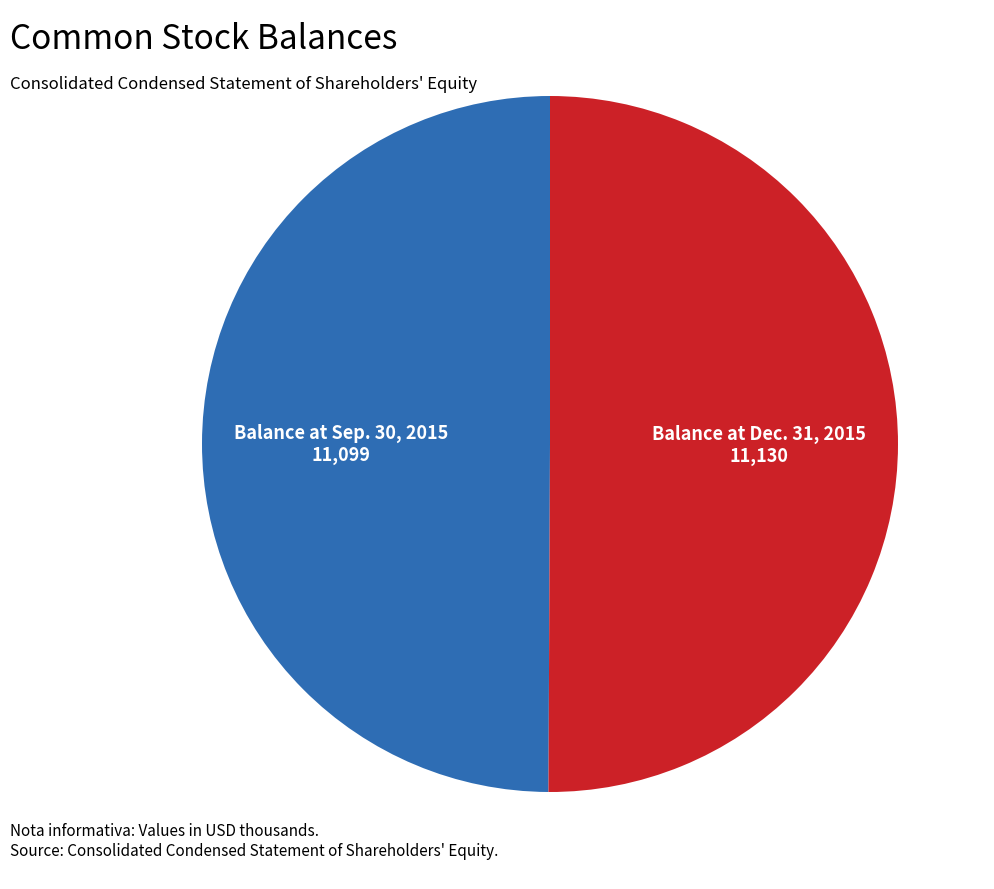

How many segments does this pie chart have?

2